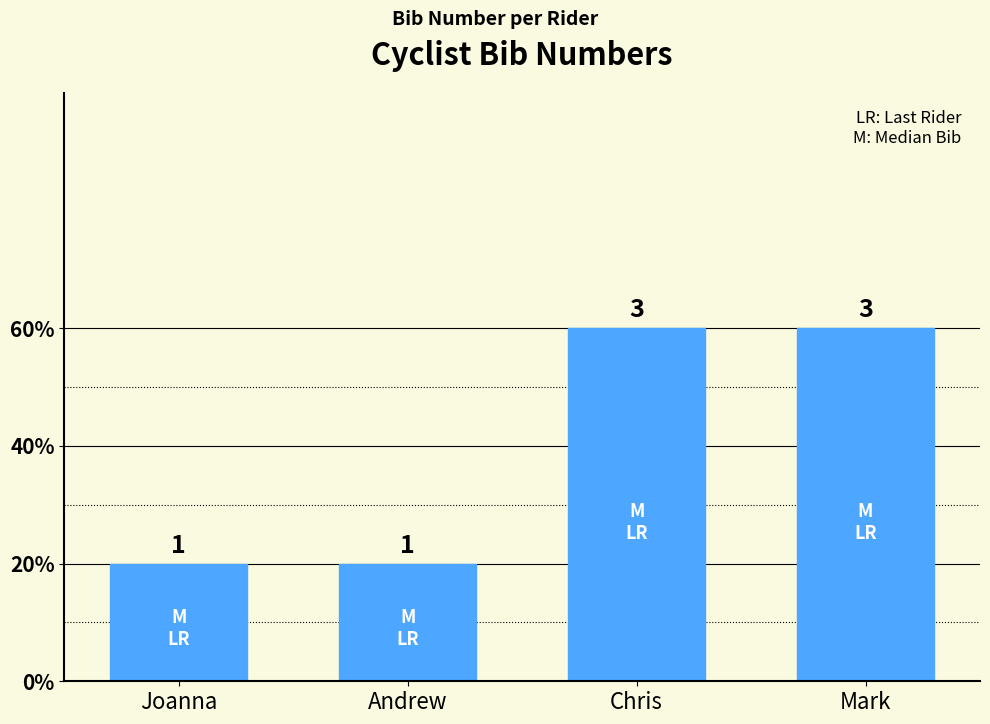

Rank the categories by value from highest to lowest.

Chris, Mark, Joanna, Andrew